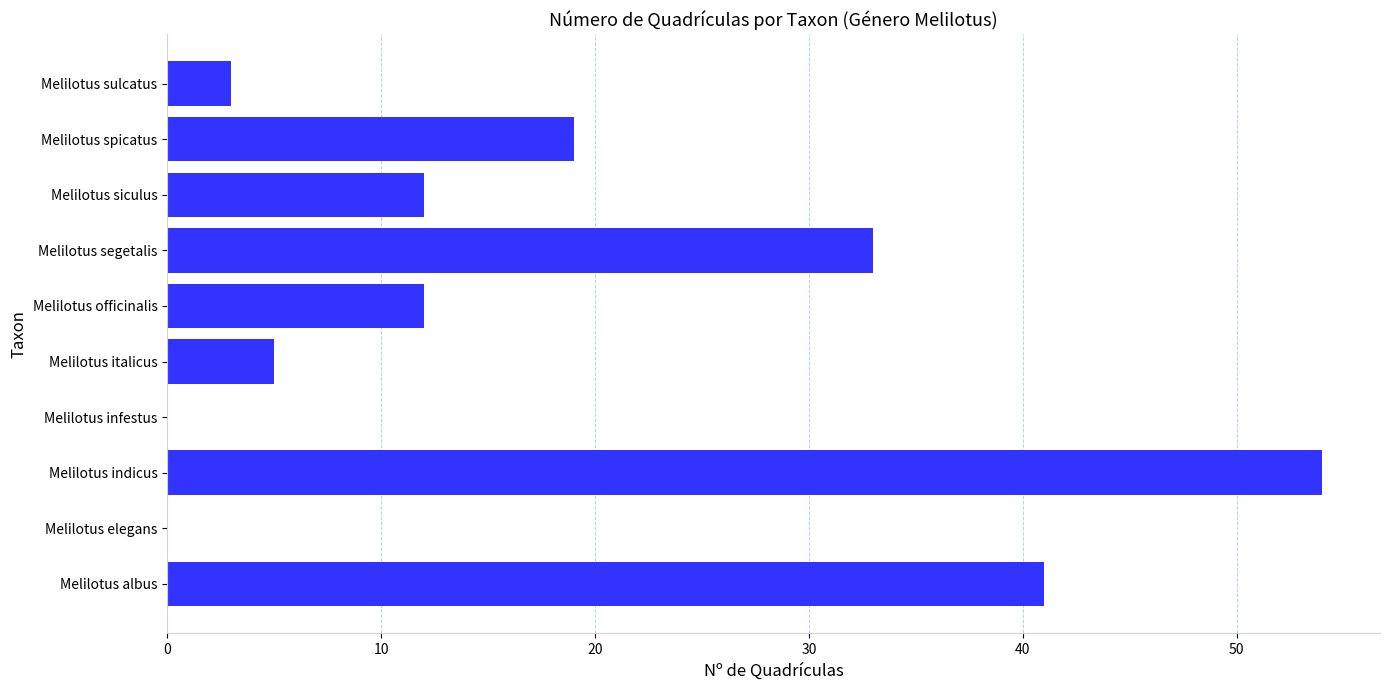

At which category does the chart reach its peak across all series?

Melilotus indicus